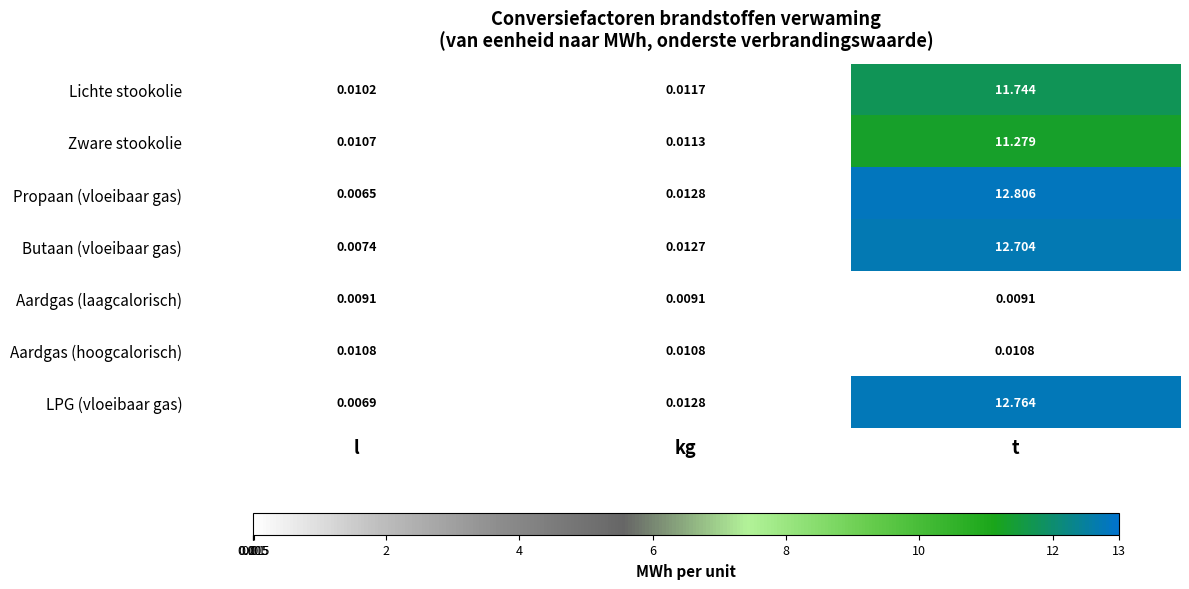

List the labels in order of Butaan (vloeibaar gas) value, largest first.

t, kg, l